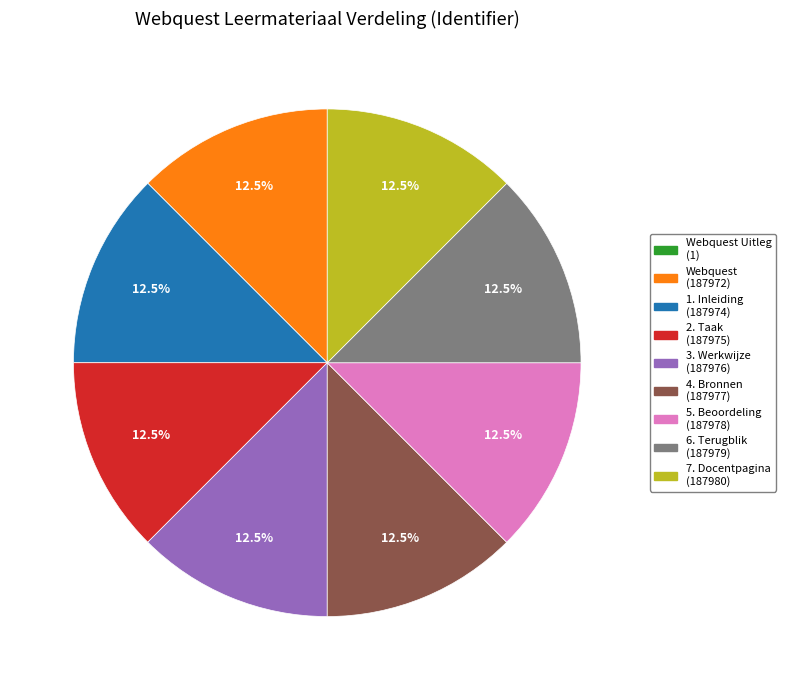

To the nearest percent, what is the average slice percentage?

11%